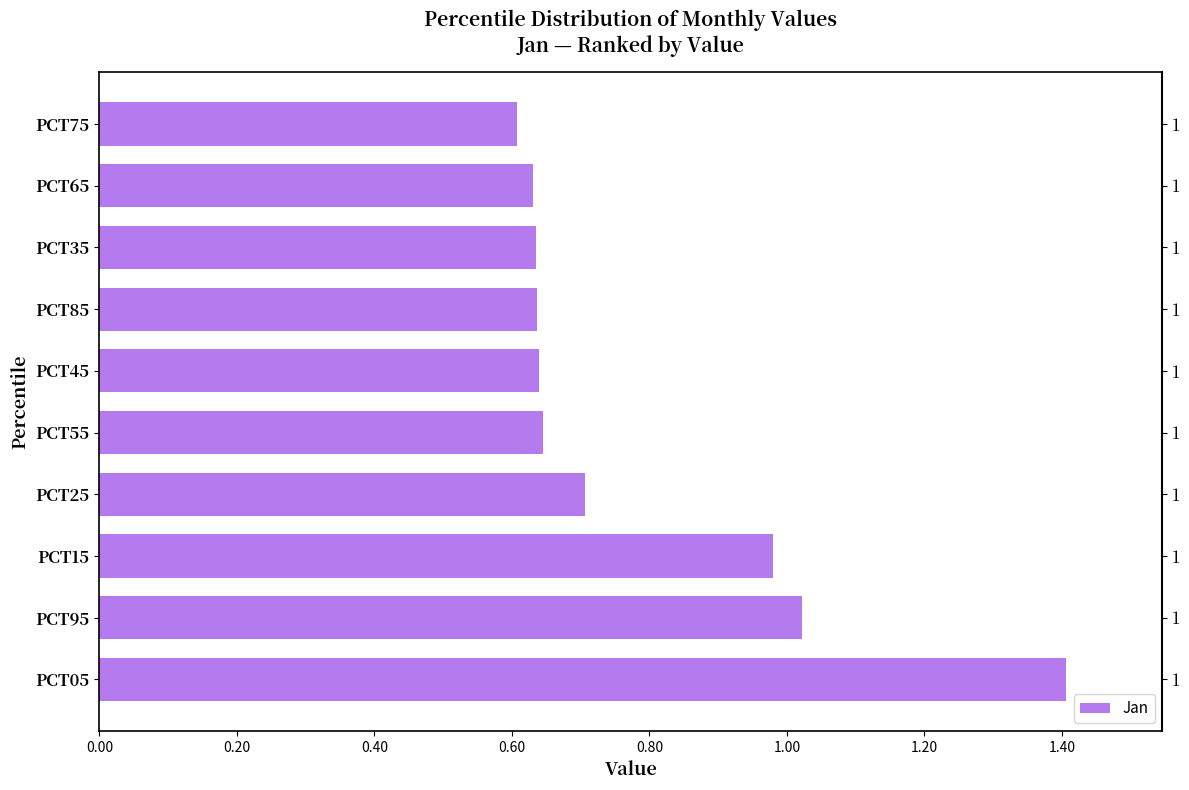

Reading left to right, list all the values displayed in this chart.

1.4	1.0	1.0	0.7	0.6	0.6	0.6	0.6	0.6	0.6